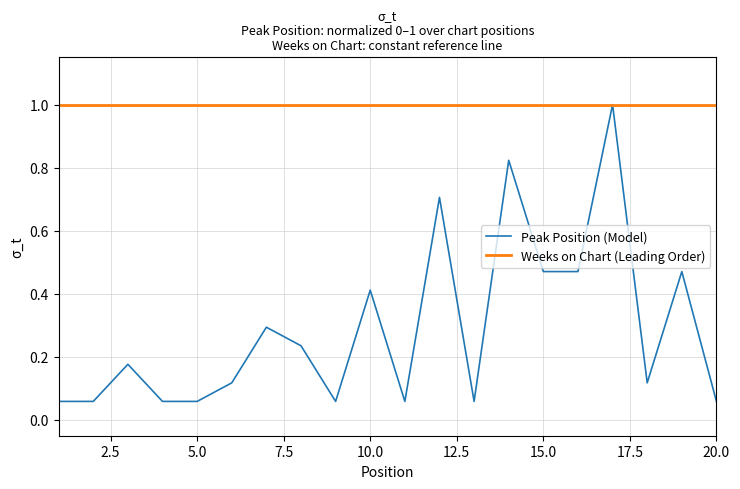

Which series has the largest total across all categories?

Weeks on Chart (Leading Order)